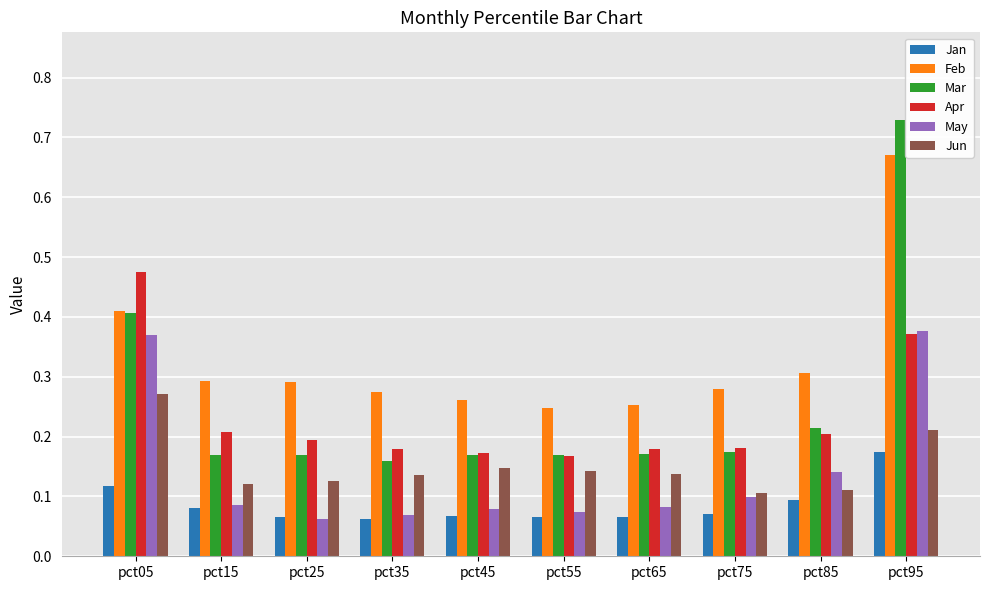

At which label does Jan reach its peak?

pct95